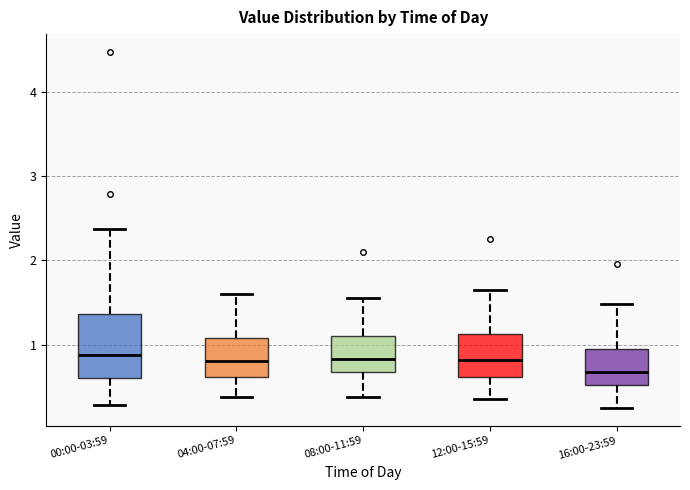

Reading left to right, transcribe this box plot: for each box, give where its median line is, the range the box spans, and where its two whiskers end, as read against the y-axis. The values are not printed on the chart, so give them approximately, as read against the axis.

00:00-03:59: median 0.9, box 0.6 to 1.4, whiskers 0.3 to 2.4
04:00-07:59: median 0.8, box 0.6 to 1.1, whiskers 0.4 to 1.6
08:00-11:59: median 0.8, box 0.7 to 1.1, whiskers 0.4 to 1.6
12:00-15:59: median 0.8, box 0.6 to 1.1, whiskers 0.4 to 1.7
16:00-23:59: median 0.7, box 0.5 to 1.0, whiskers 0.3 to 1.5